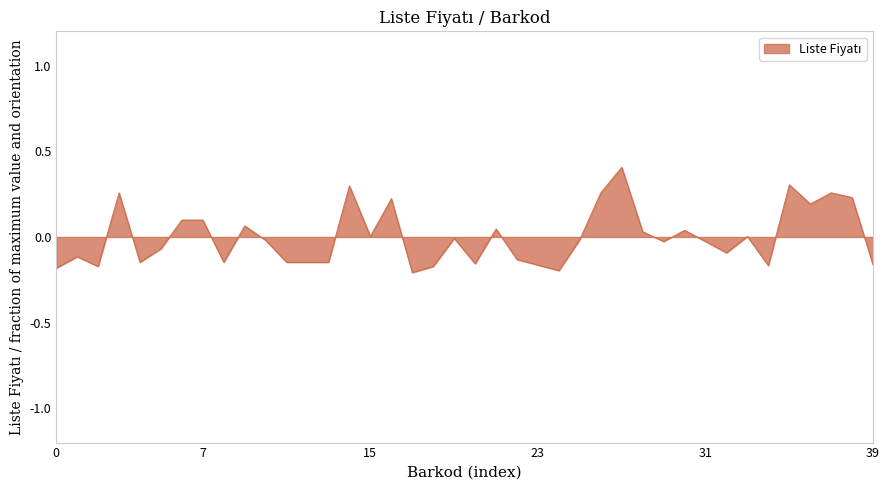

What is the maximum value shown in the chart?

0.4